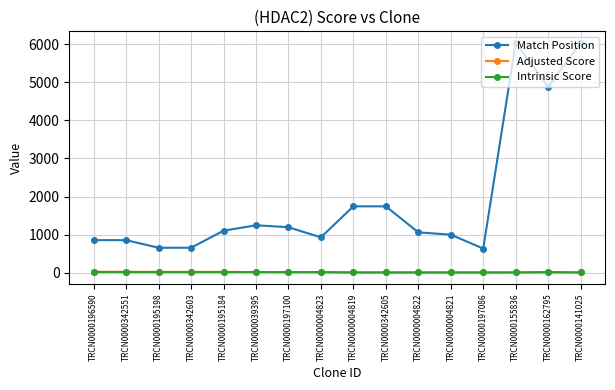

What position from the left is TRCN0000155836?

14